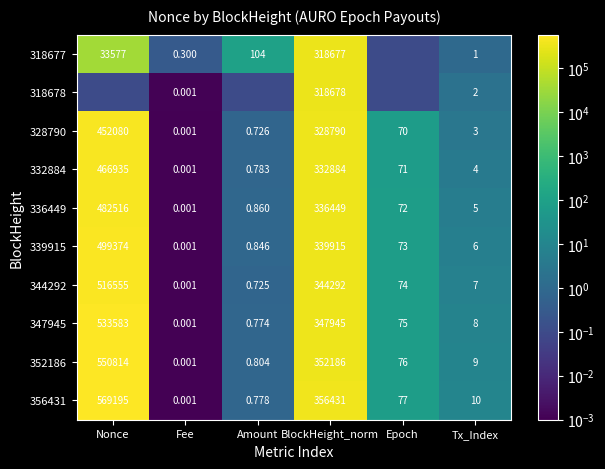

Rank the categories by 336449 value from highest to lowest.

Nonce, BlockHeight_norm, Epoch, Tx_Index, Amount, Fee